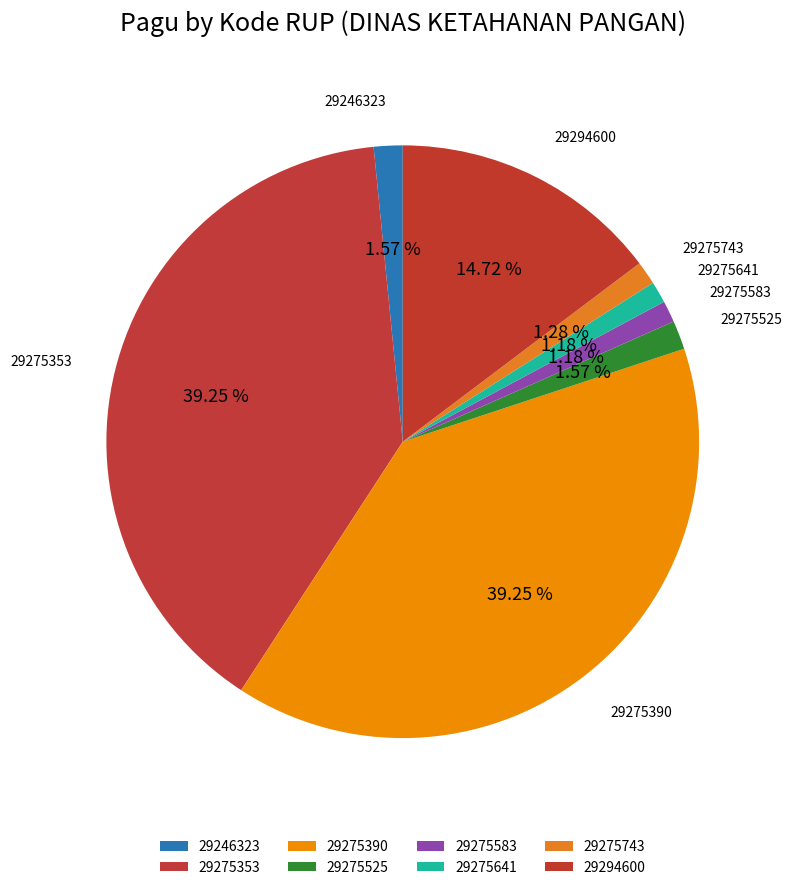

How many slices are in this pie chart?

8